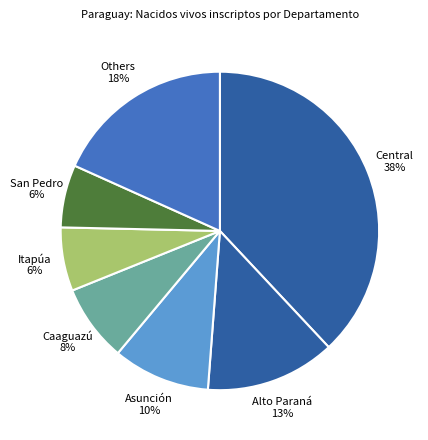

Count the number of slices in the pie.

7